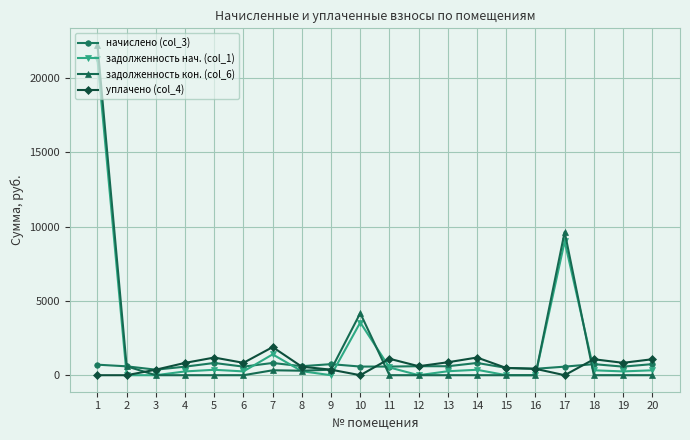

At which label is задолженность кон. (col_6) closest to 11109?

17